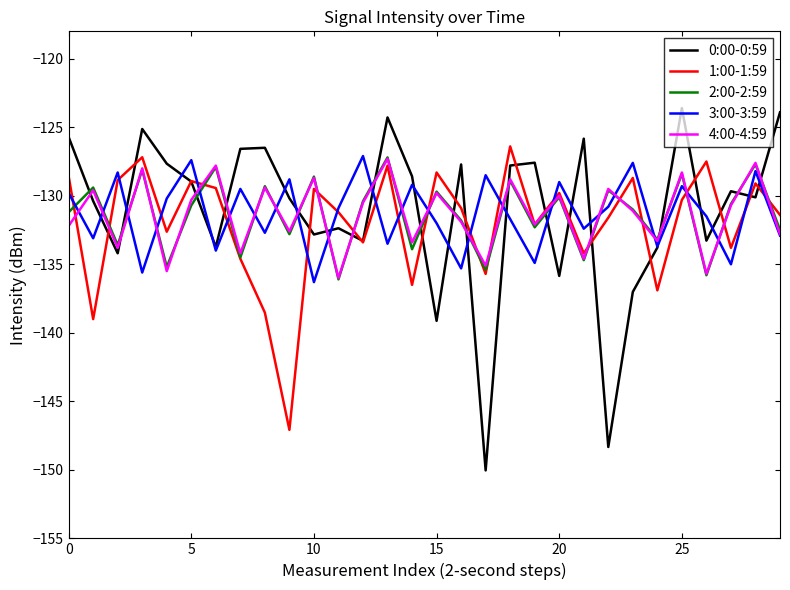

What is the difference between the second highest and second lowest values in the 2:00-2:59 series?

8.1